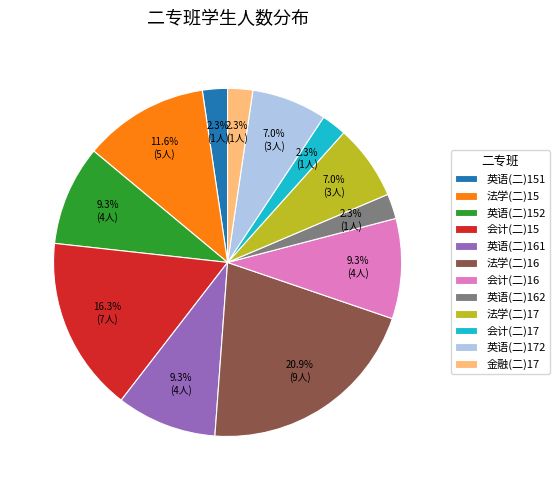

Does 法学(二)16 account for over 50% of the chart?

No